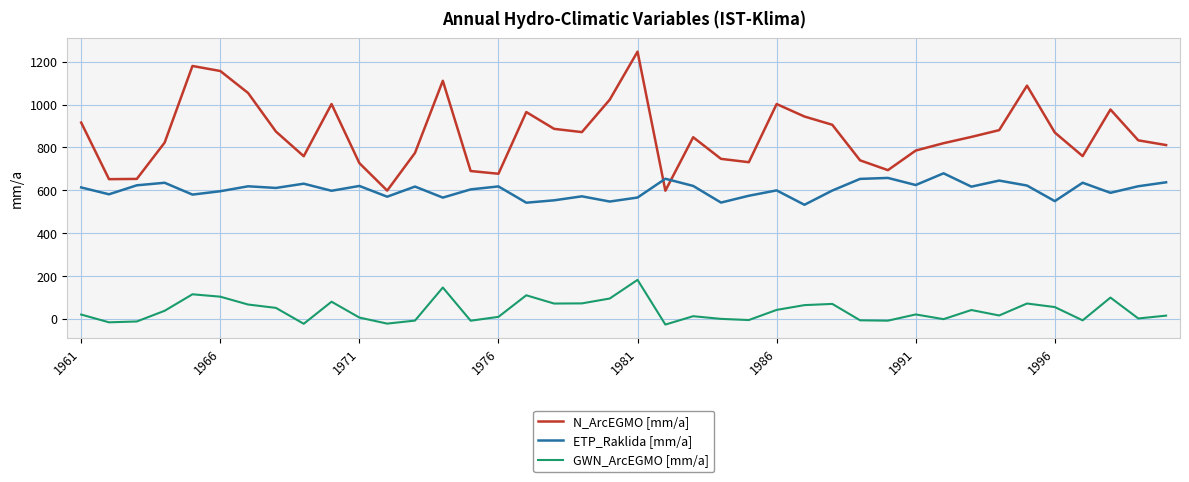

Which series has the largest total across all categories?

N_ArcEGMO [mm/a]